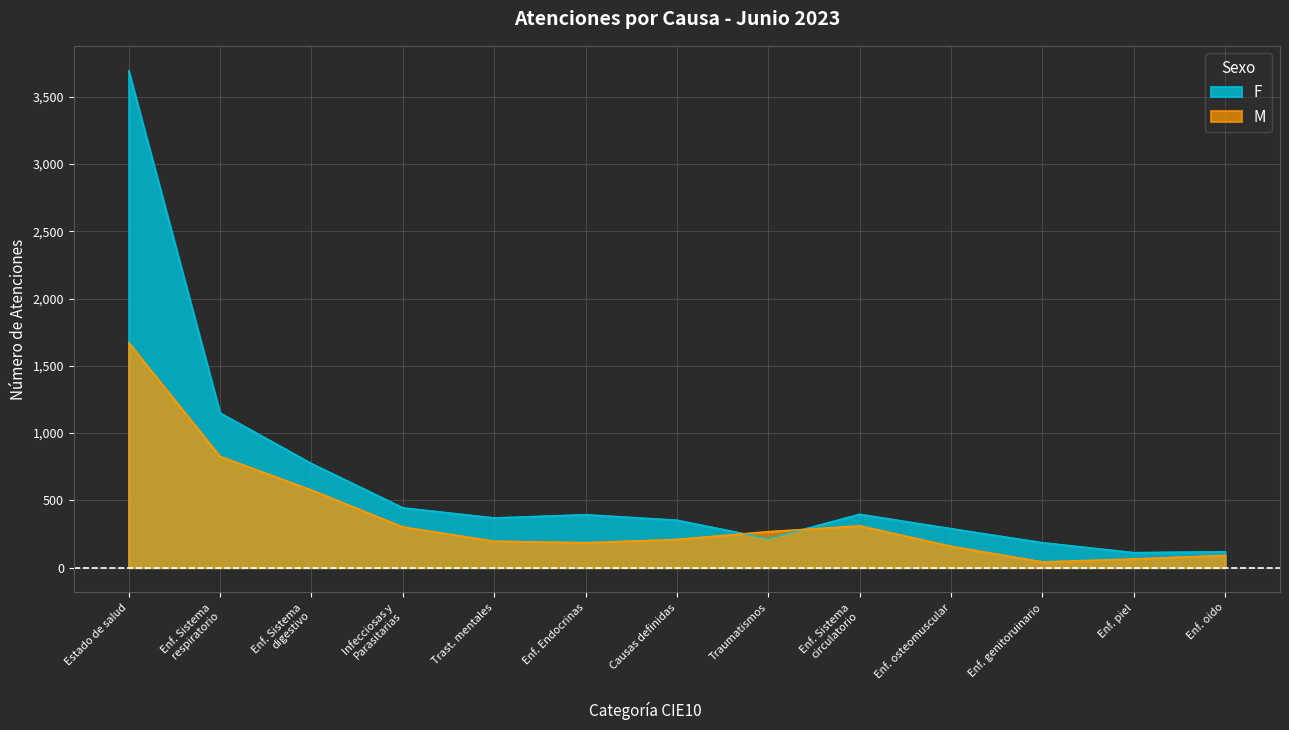

At which label does M first exceed 210?

Estado de salud